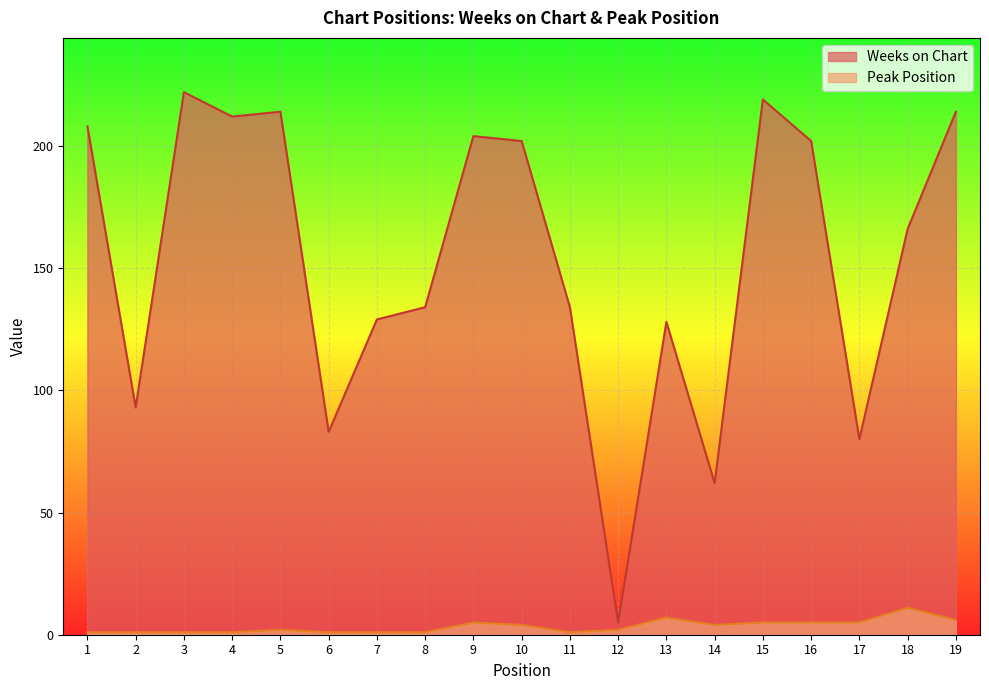

How many series are shown in this chart?

2